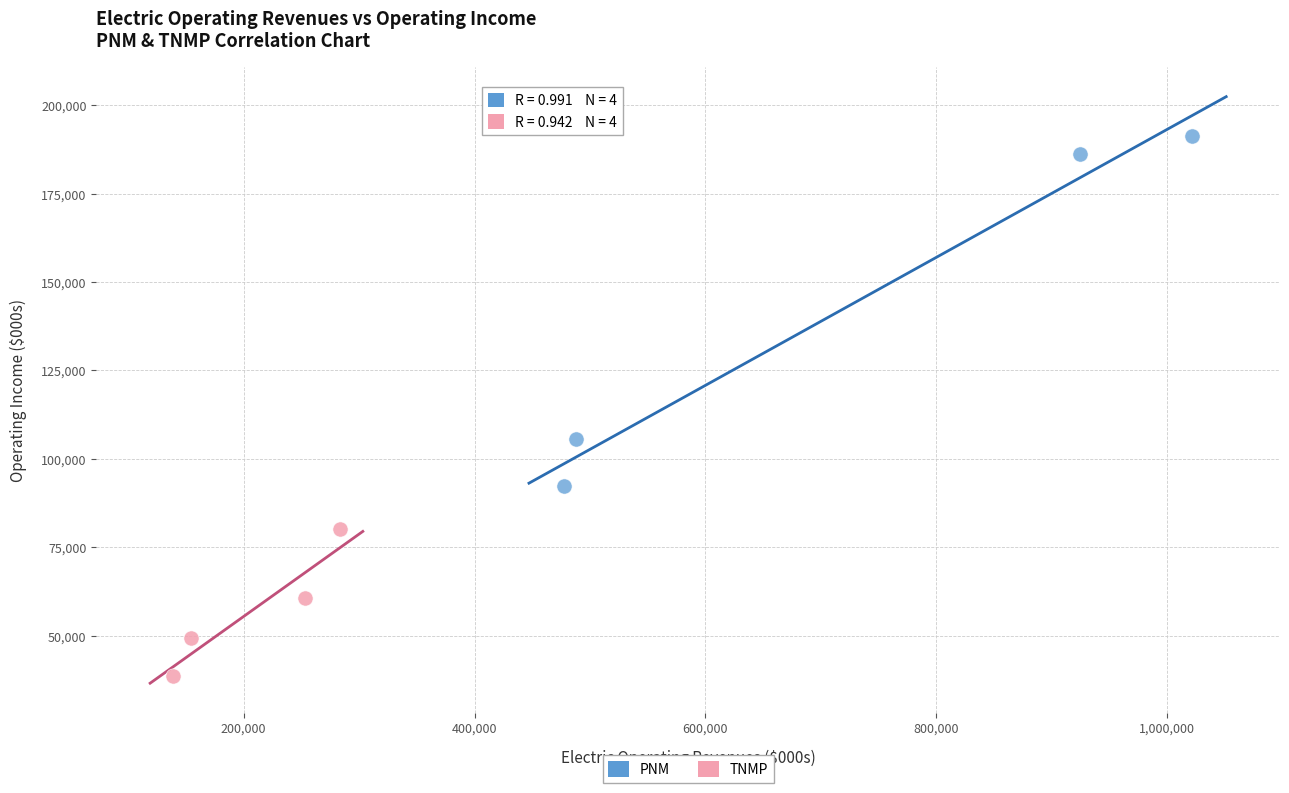

Which series reaches the maximum Y coordinate?

PNM